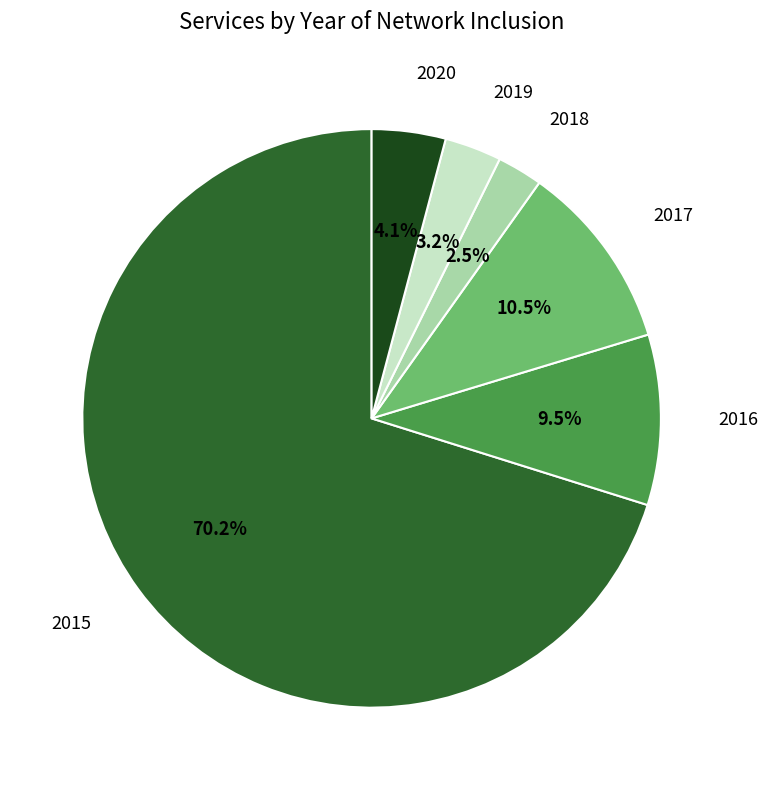

Count the number of slices in the pie.

6